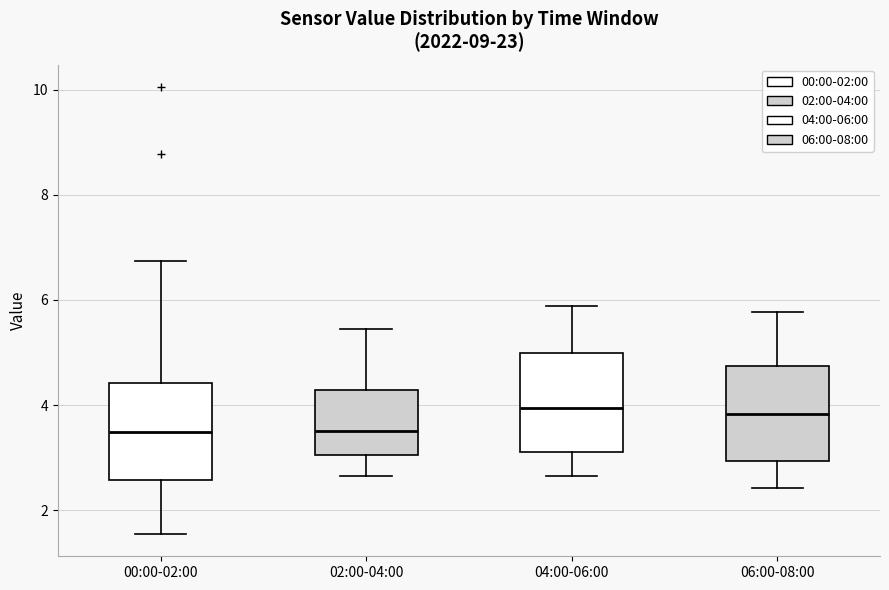

Reading left to right, read every box against the y-axis: the position of its median line, the range the box covers, and the ends of its whiskers. The values are not printed on the chart, so give them approximately, as read against the axis.

00:00-02:00: median 3.4, box 2.6 to 4.4, whiskers 1.6 to 6.8
02:00-04:00: median 3.6, box 3.0 to 4.2, whiskers 2.6 to 5.4
04:00-06:00: median 4.0, box 3.2 to 5.0, whiskers 2.6 to 5.8
06:00-08:00: median 3.8, box 3.0 to 4.8, whiskers 2.4 to 5.8